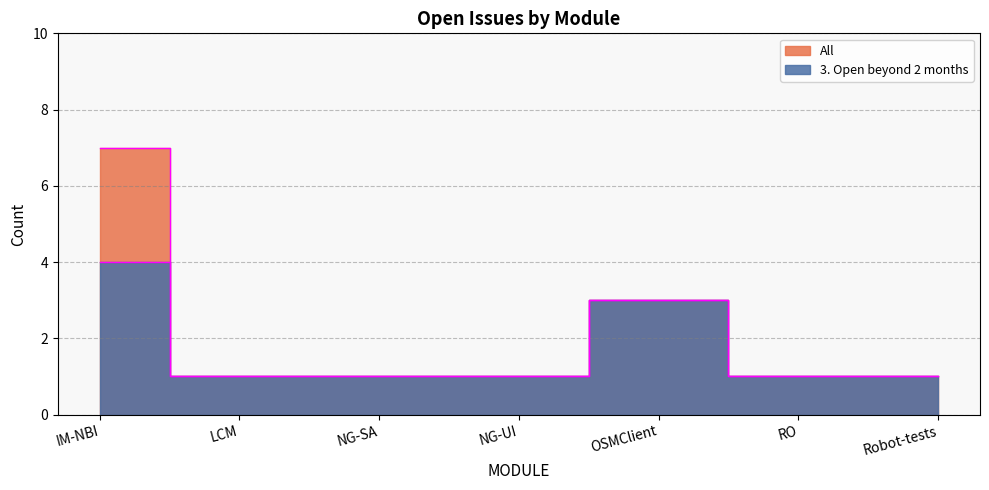

Does the chart display data point markers on the line(s)?

No